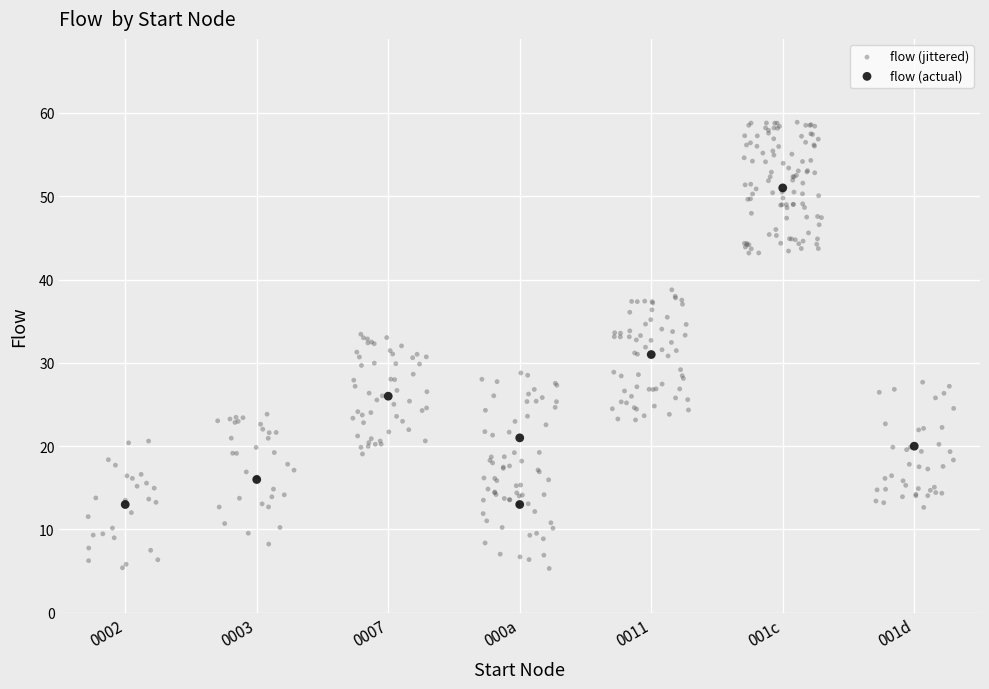

Which series contains the lowest Y value?

flow (jittered)